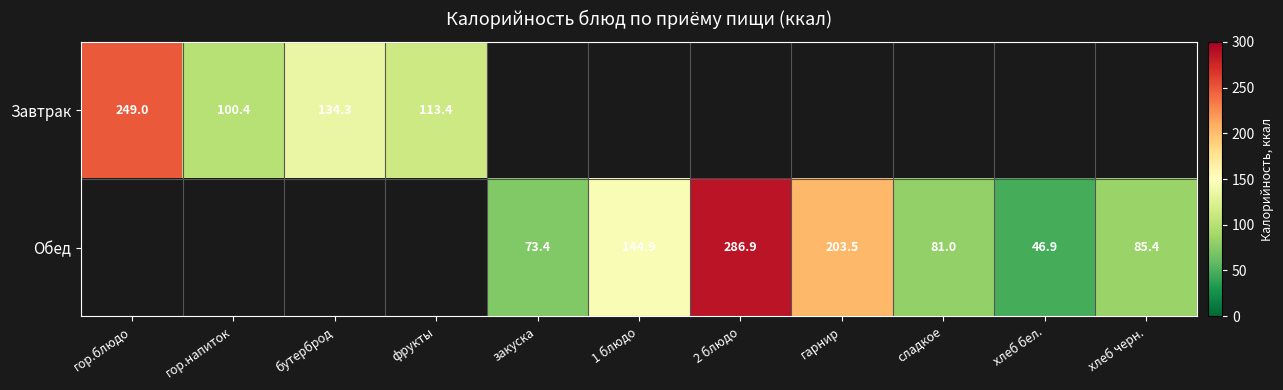

The Обед series shows 78.7 at хлеб бел.. True or false?

False